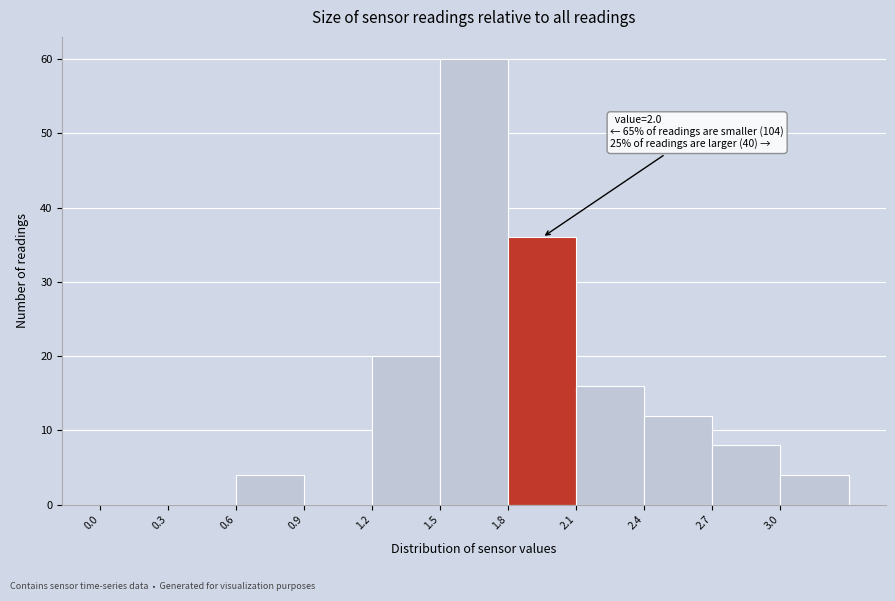

Which range on the x-axis has the tallest bar?

1.5 to 1.8